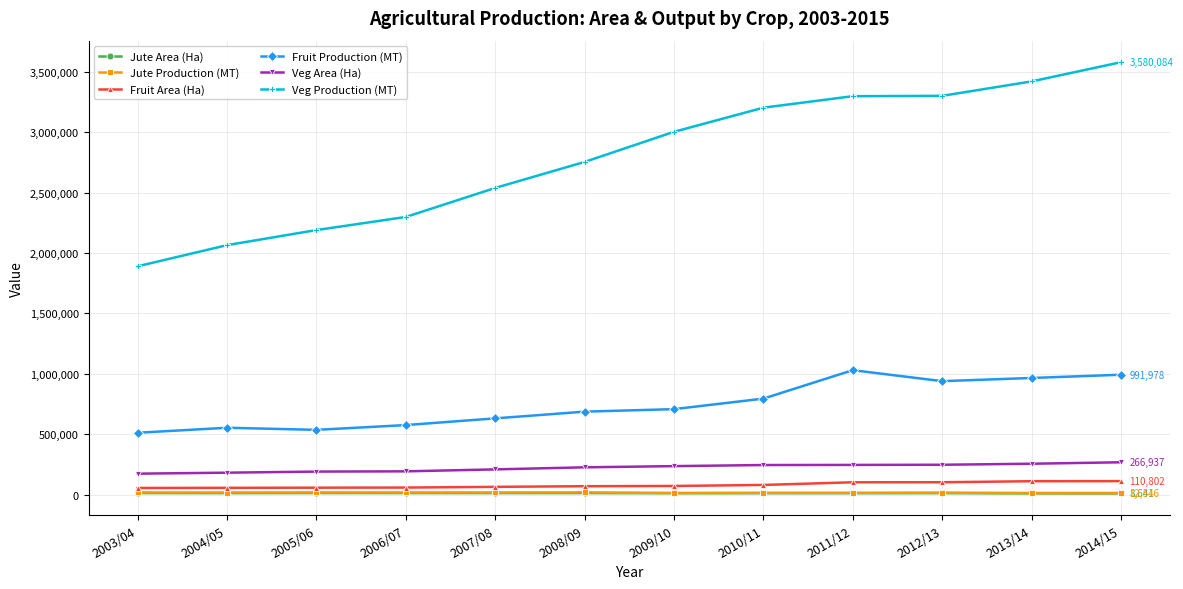

True or false: Veg Production (MT) has a value of 2538904 at 2007/08.

True